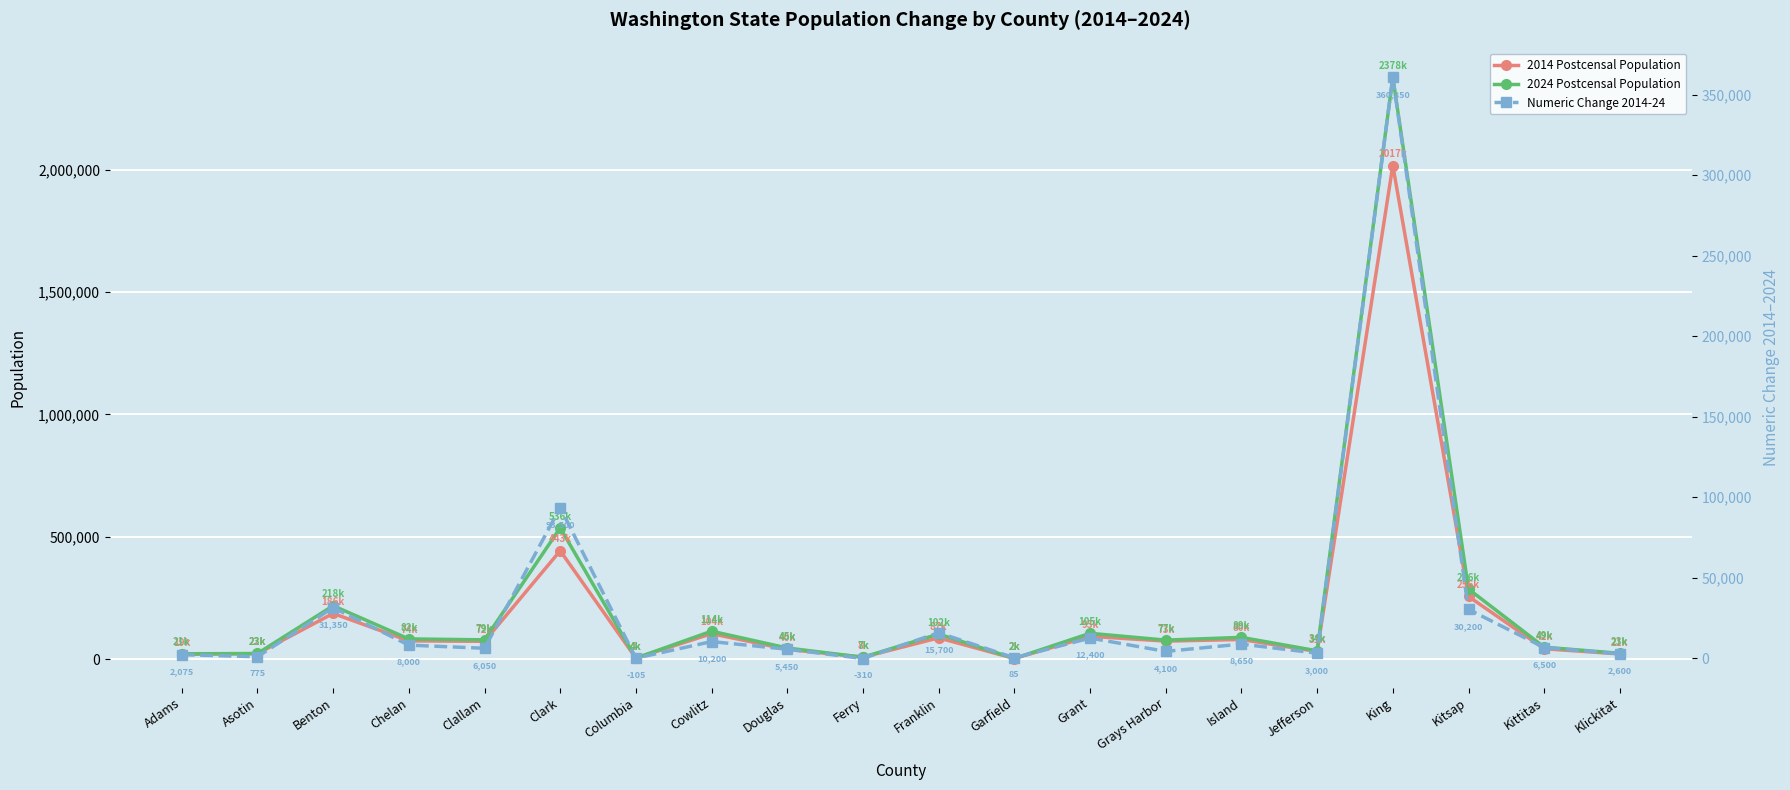

Count the number of data series in this chart.

3